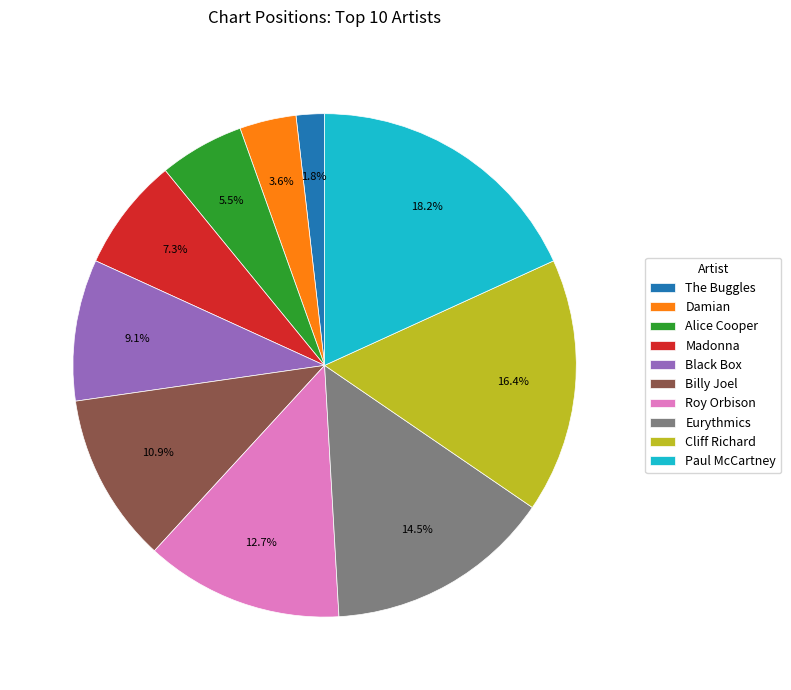

What percentage is NOT represented by Black Box?

90.9%